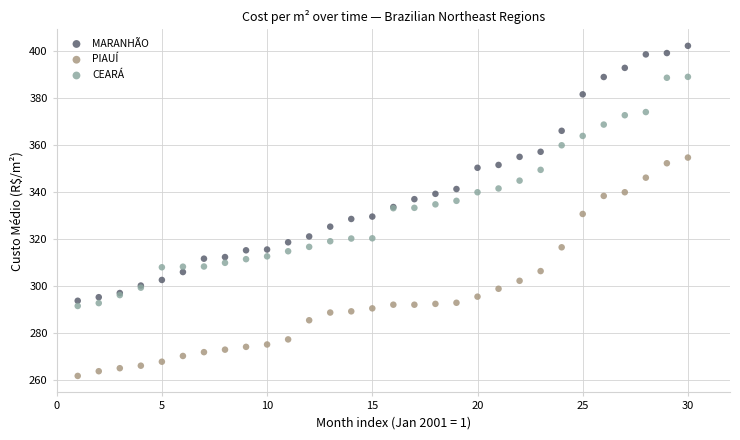

What is the X range (max minus min) for the scatter plot?

29.0